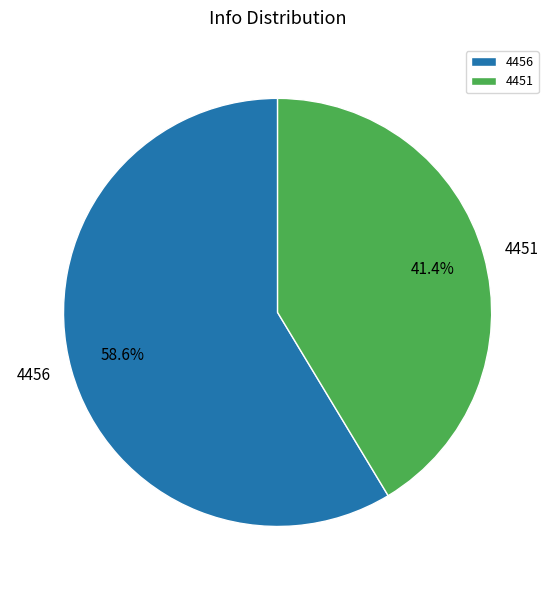

Is it true that 4456 is 59% of the pie?

True